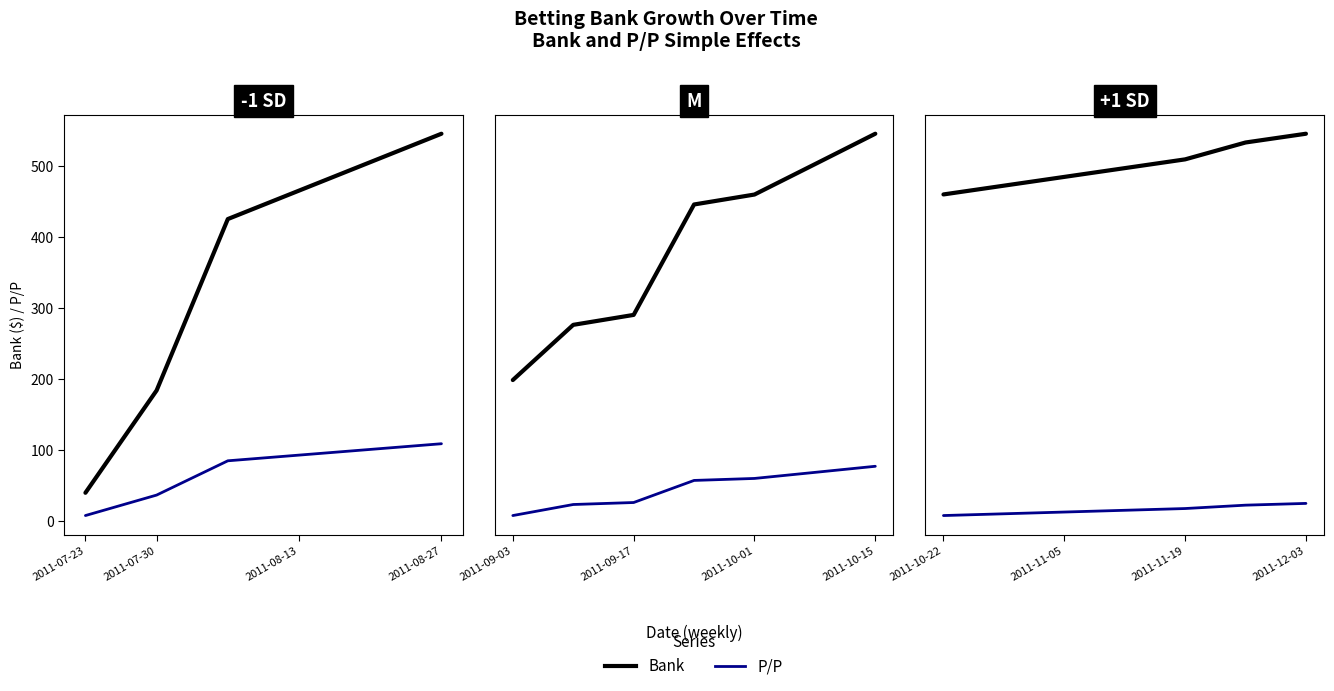

True or false: P/P and Bank intersect in this chart.

False